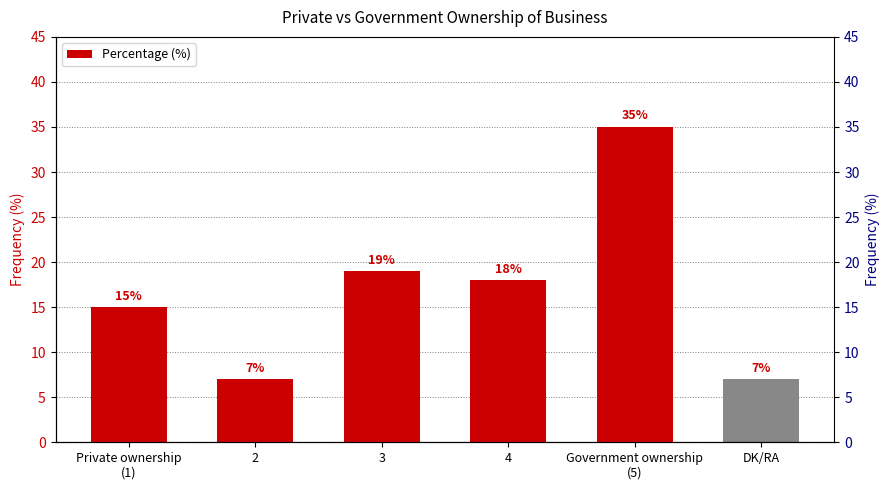

What is the value of the 3rd bar from the left?

19